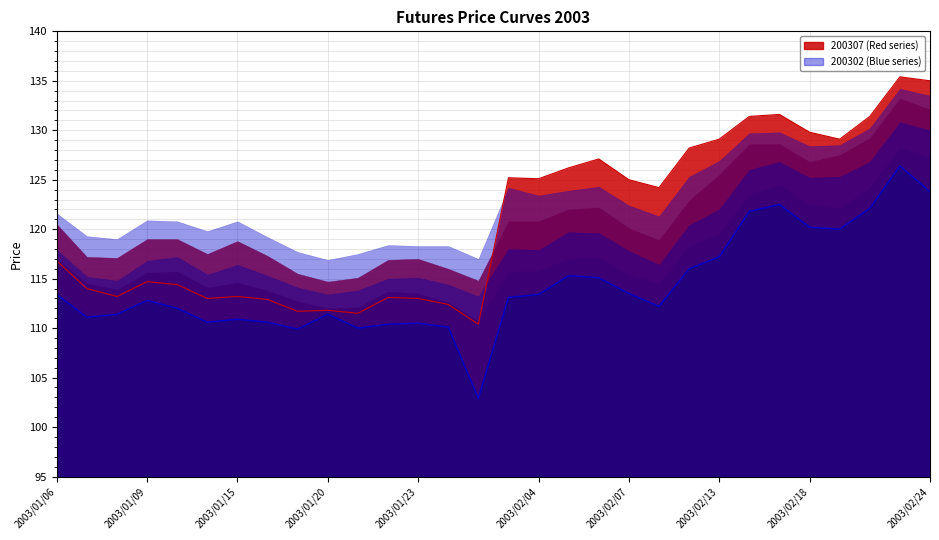

What is the difference between the highest and lowest values at 2003/01/06?

8.2